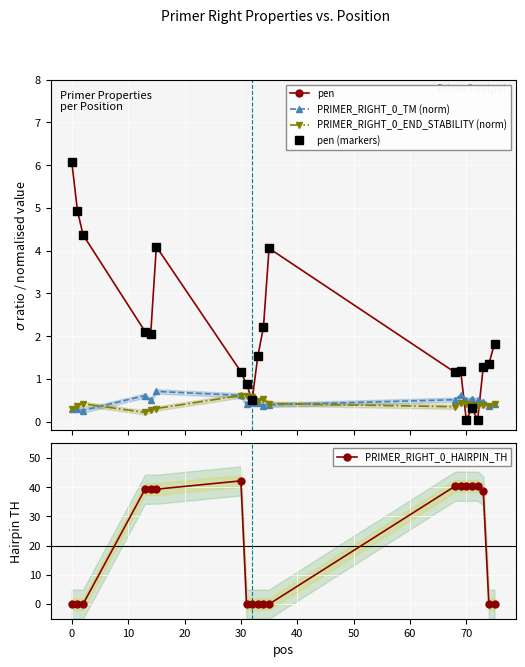

True or false: PRIMER_RIGHT_0_TM (norm) and PRIMER_RIGHT_0_HAIRPIN_TH intersect in this chart.

True